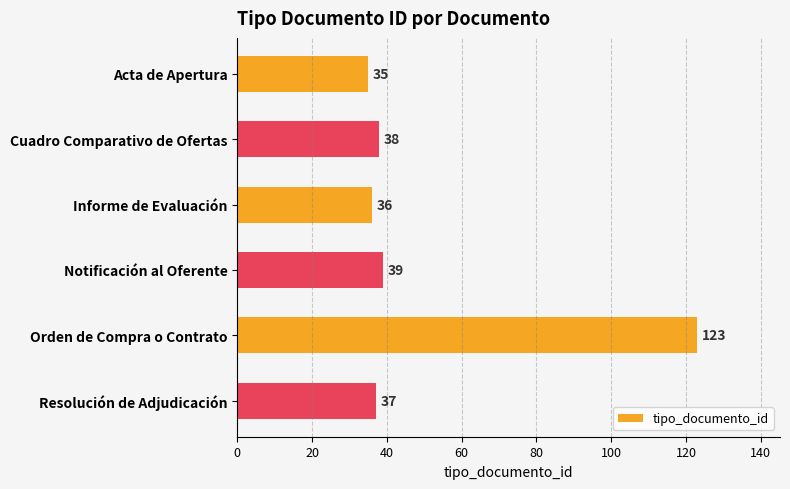

At which label is the value closest to 79?

Notificación al Oferente